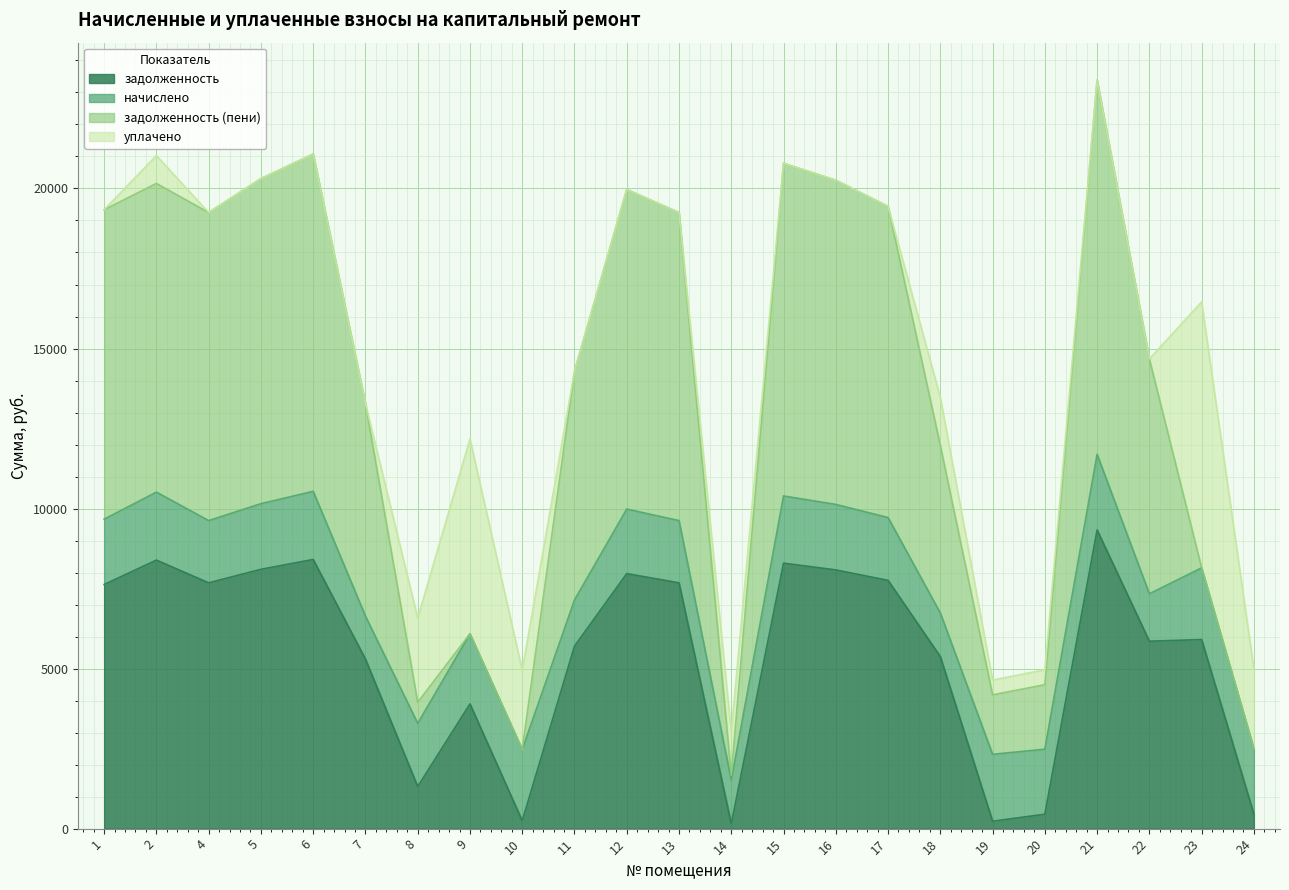

What is the value of the задолженность (пени) point at the 1st from the left?

9668.4